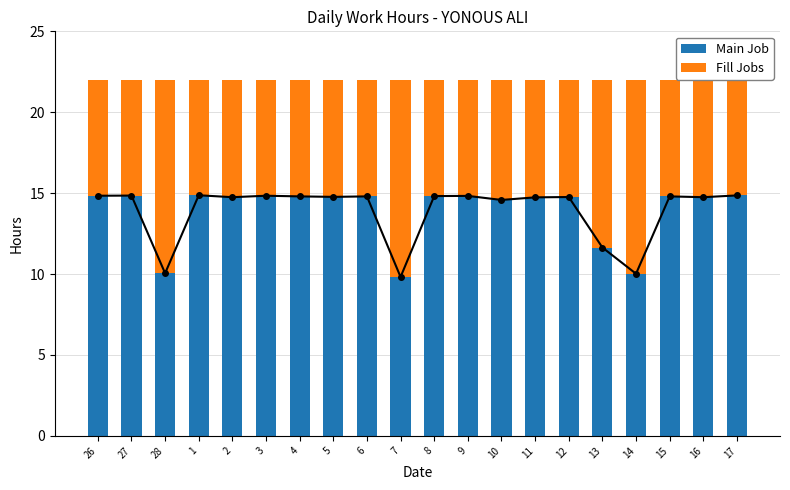

Reading left to right, list all the values displayed in this chart.

Main Job: 14.8	14.8	10.1	14.9	14.8	14.8	14.8	14.8	14.8	9.8	14.8	14.8	14.6	14.7	14.8	11.6	10.0	14.8	14.8	14.9
Fill Jobs: 7.2	7.2	11.9	7.1	7.2	7.2	7.2	7.2	7.2	12.2	7.2	7.2	7.4	7.3	7.2	10.4	12.0	7.2	7.2	7.1